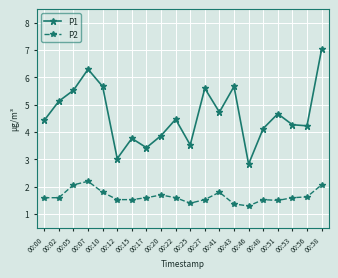

What is the sum of the P2 values at 00:51 and 00:27?

3.0